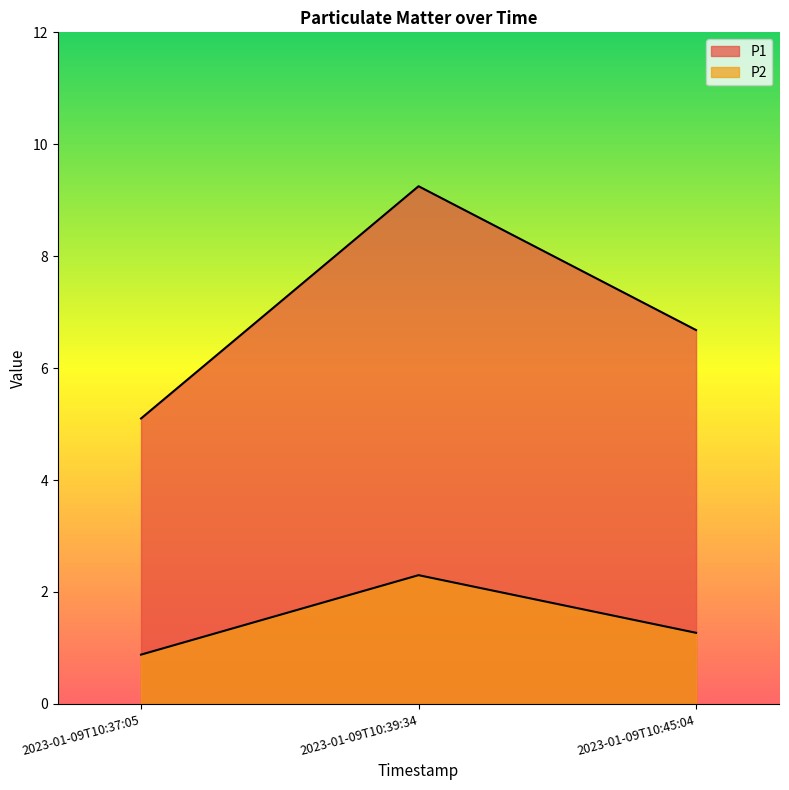

Which series has the largest range (max minus min)?

P1